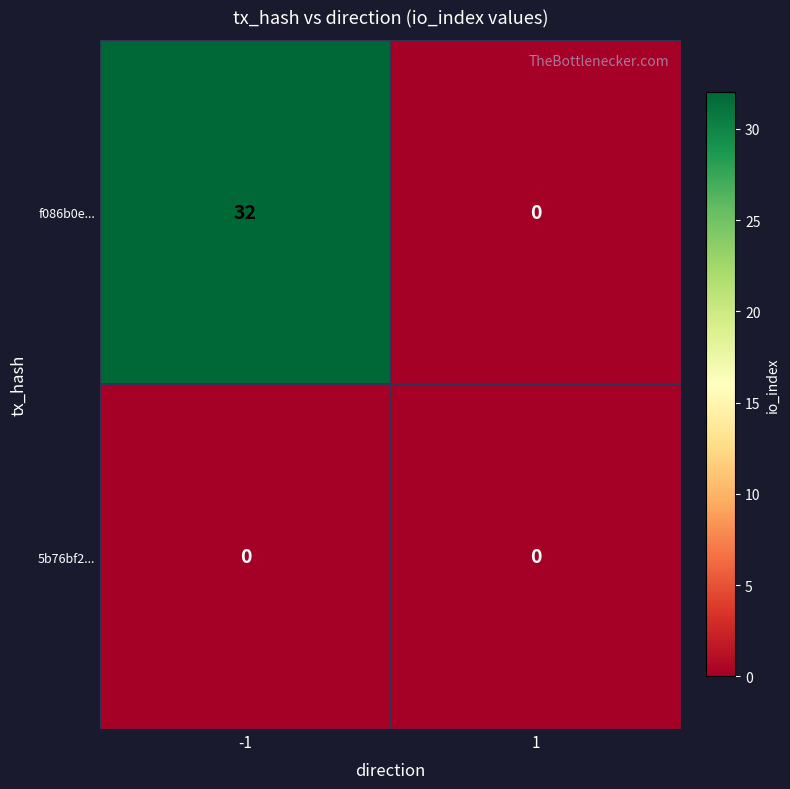

Rank the series by their maximum value, from highest to lowest.

f086b0e..., 5b76bf2...